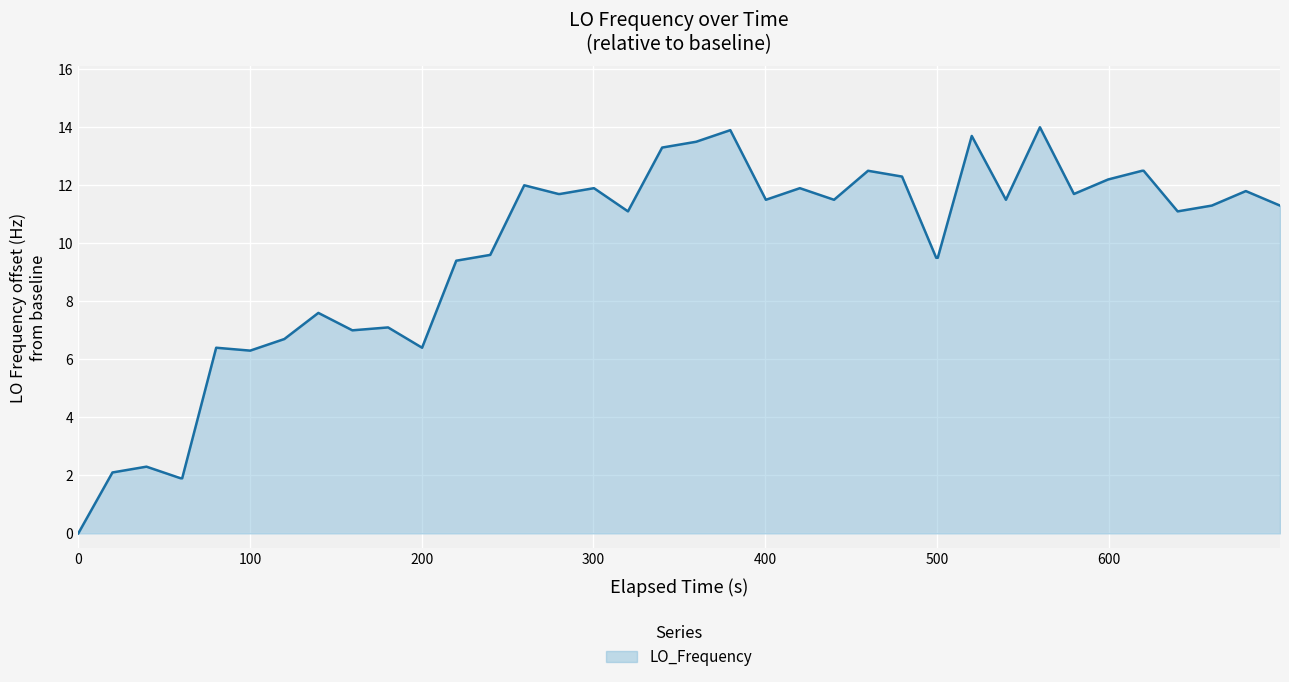

What is the difference between the maximum and minimum values?

14.0